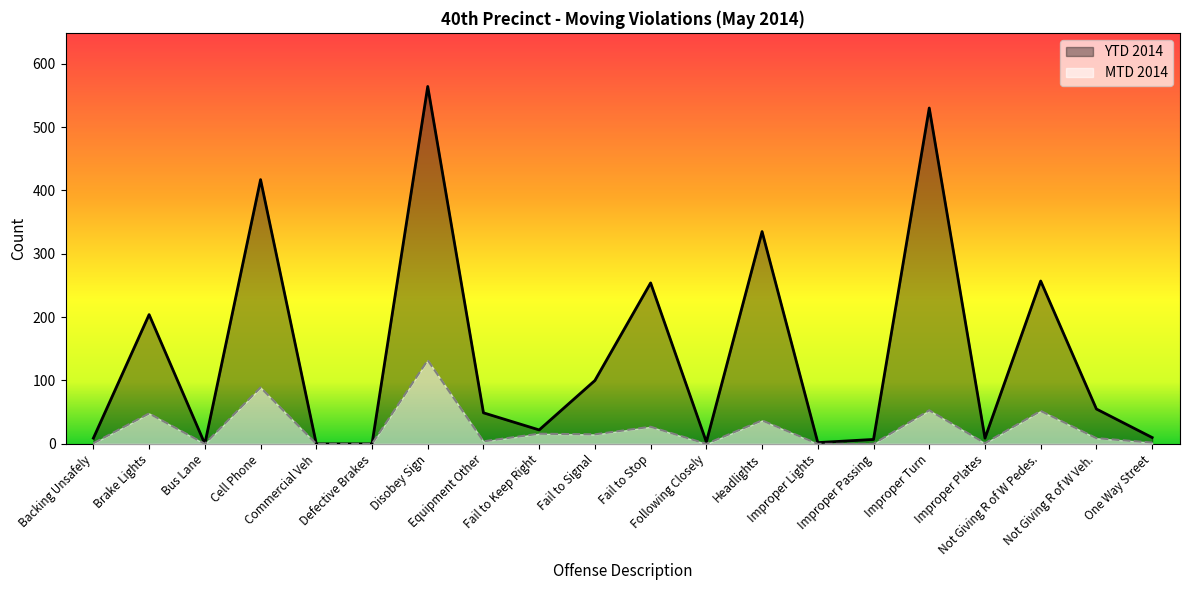

True or false: YTD 2014 has a value of 76 at Equipment Other.

False